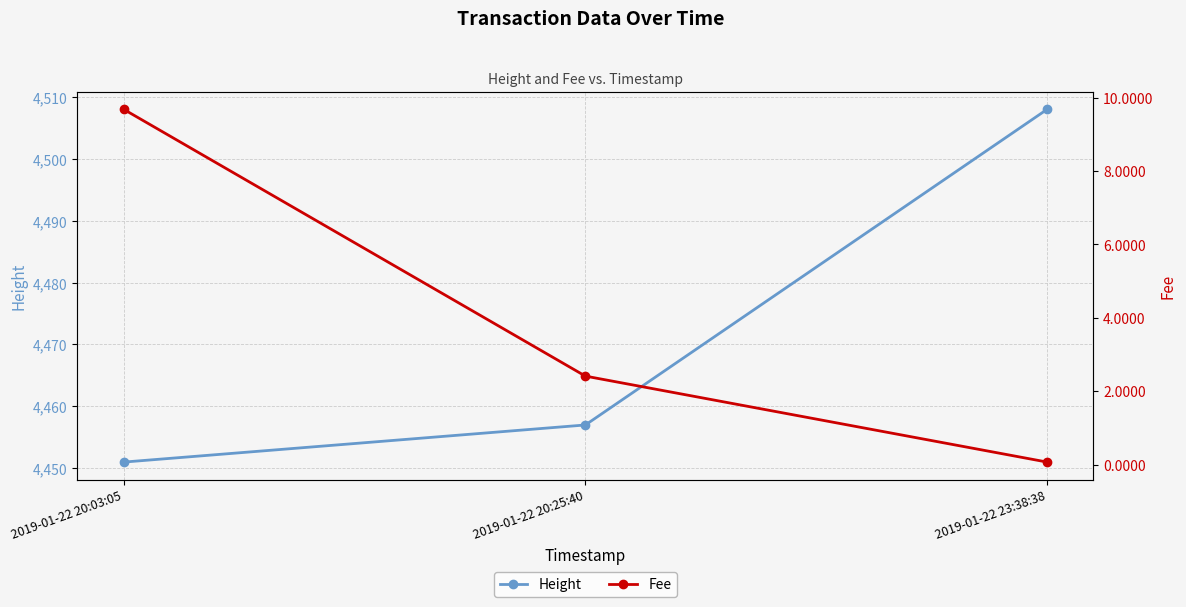

What are all the series names shown in the legend?

Height, Fee